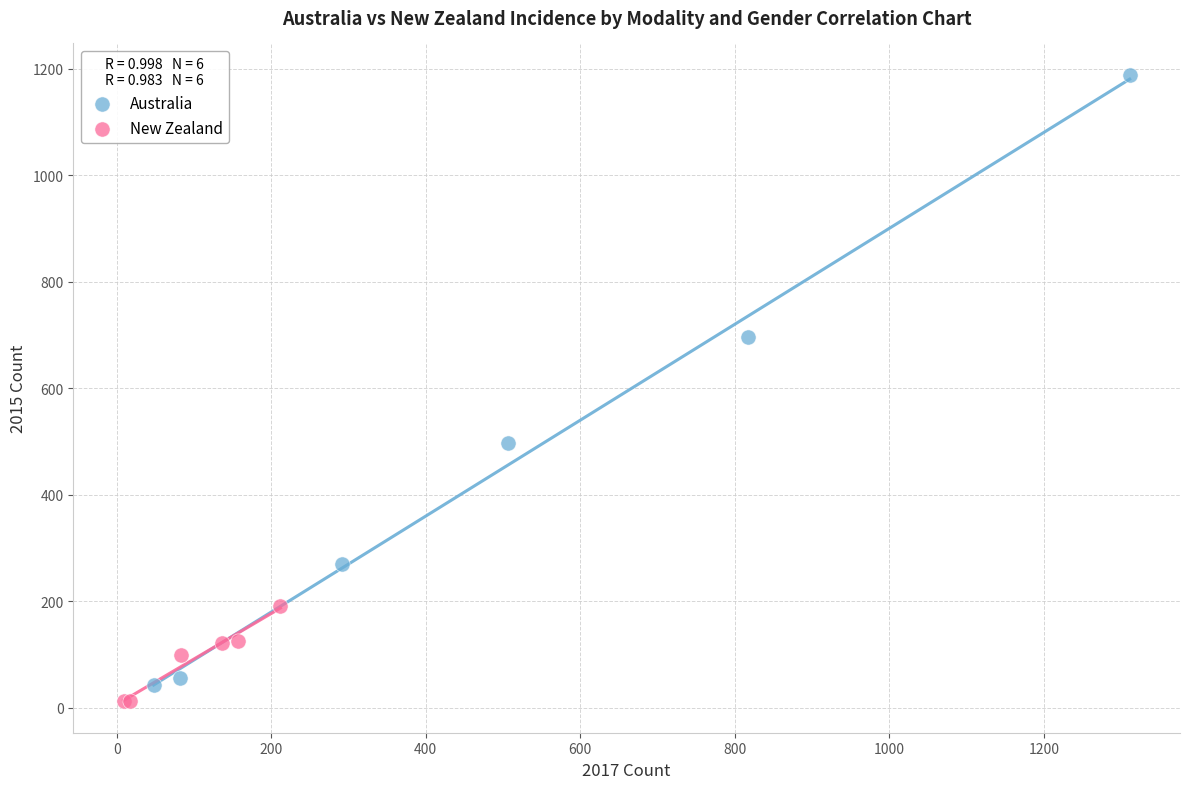

Which series has the largest Y range (max minus min)?

Australia